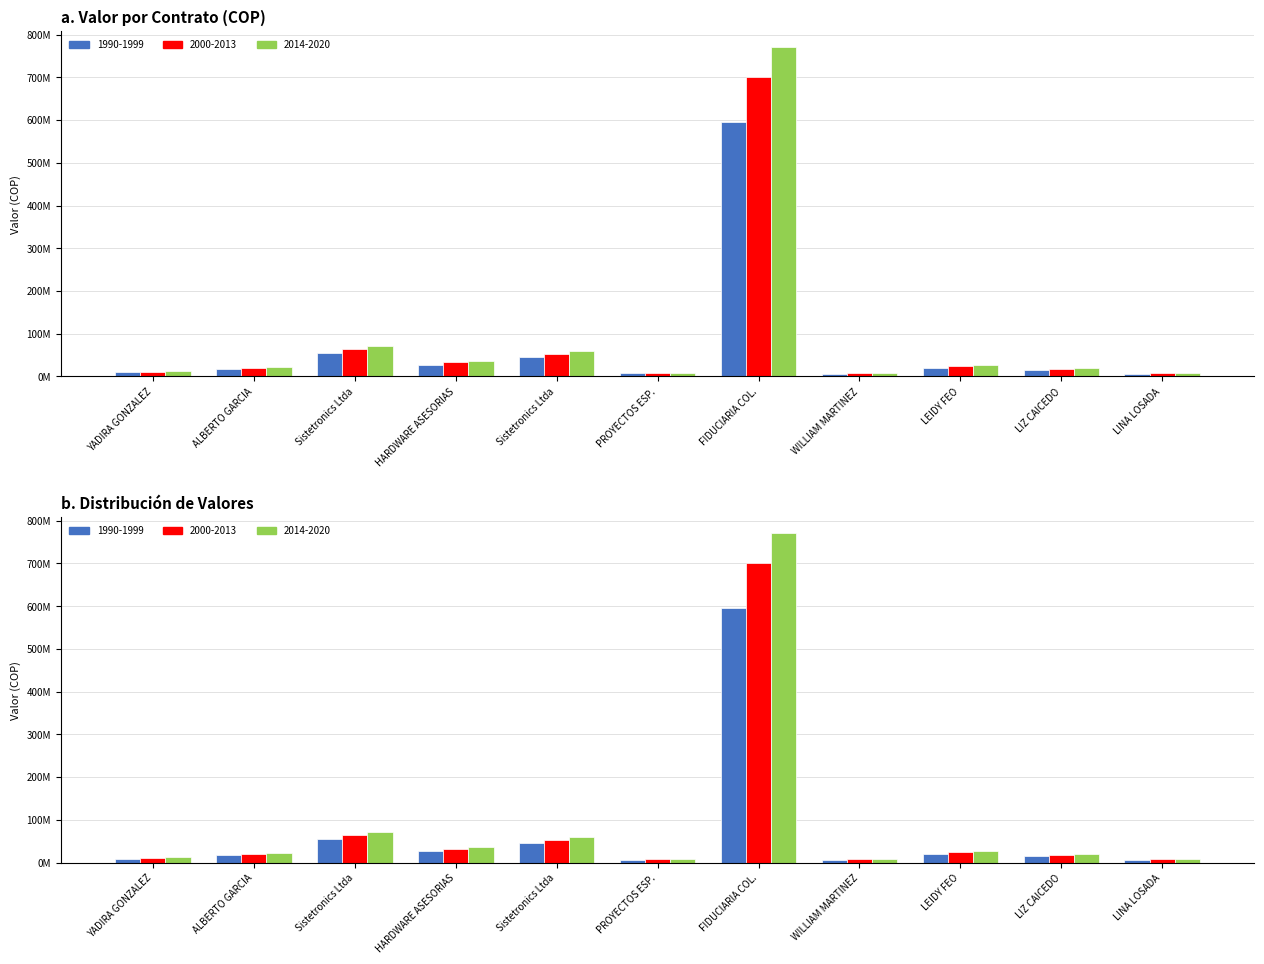

What is the value of the 2000-2013 bar at the 1st from the left?

10890000.0